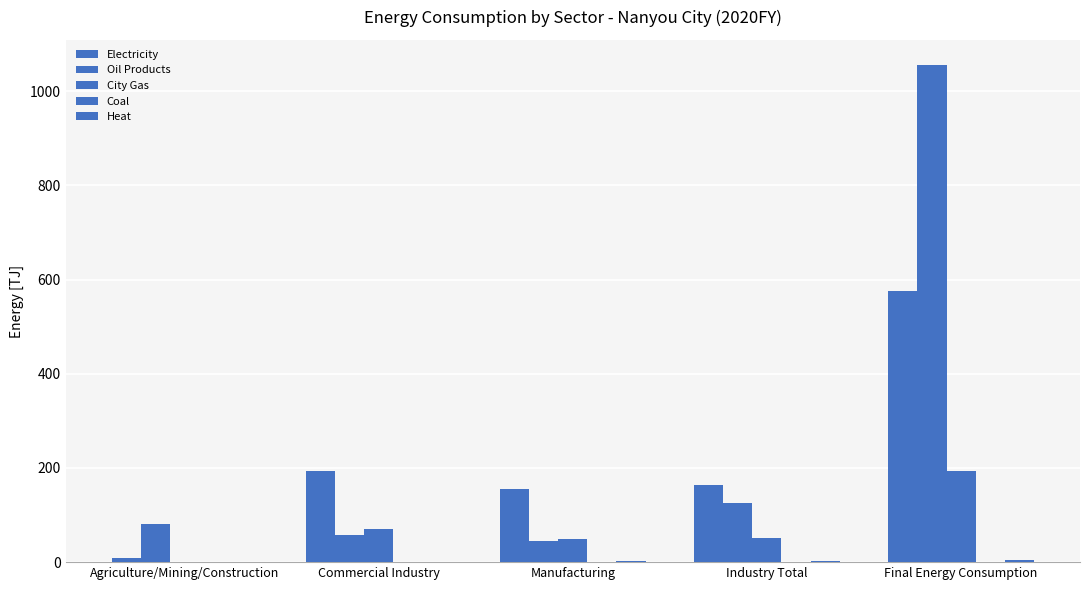

What is the difference between the highest and lowest values at Manufacturing?

155.7